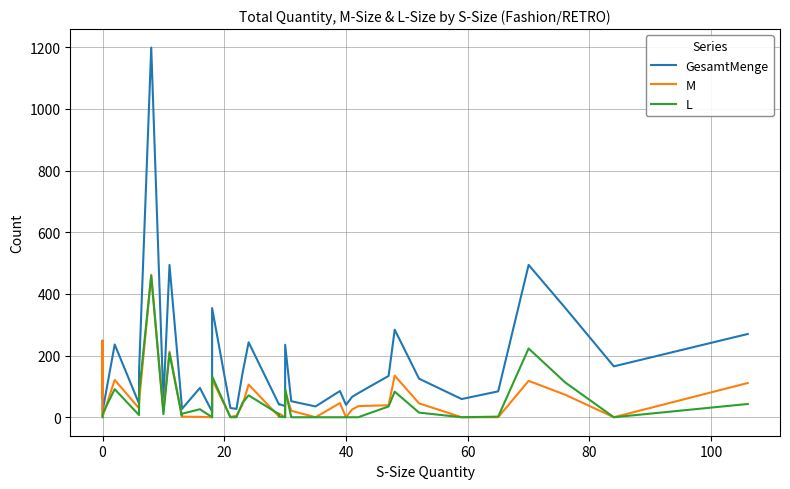

In M, how many points are lower than both neighbors (excluding endpoints)?

11